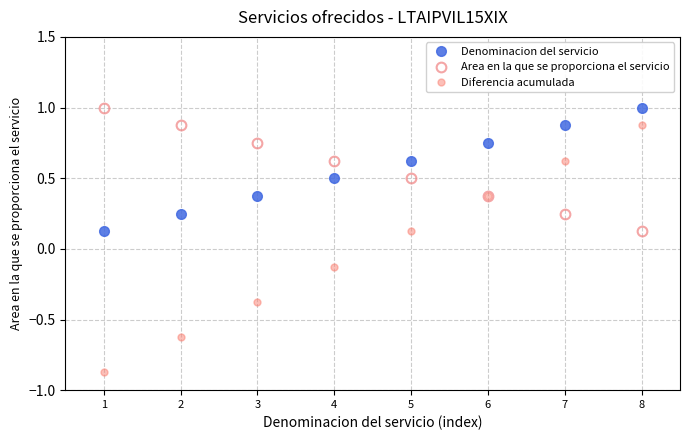

Which label corresponds to the smallest value in the chart?

1